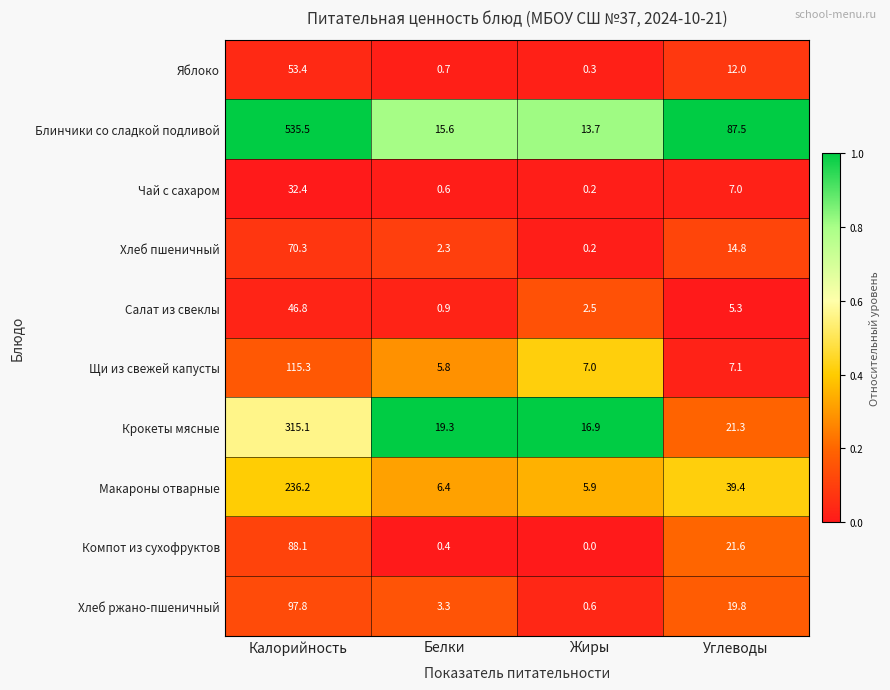

At which category is the sum across all series the highest?

Калорийность